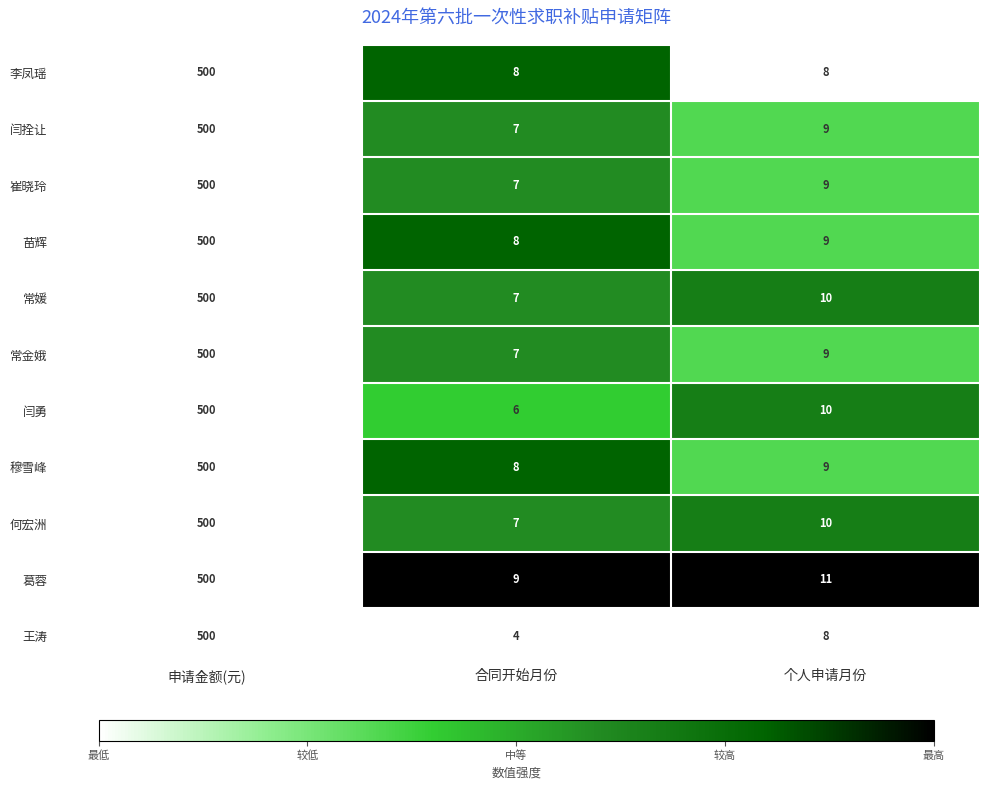

Is it true that 闫拴让 equals 9 at 个人申请月份?

True